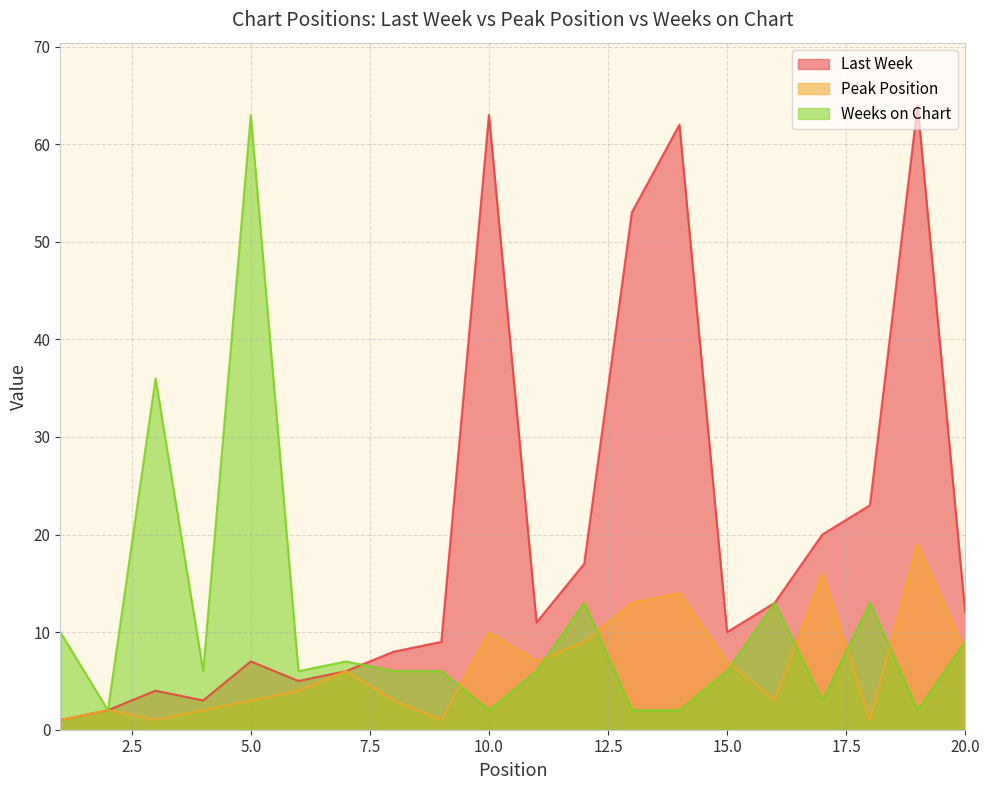

What are all the series names shown in the legend?

Last Week, Peak Position, Weeks on Chart